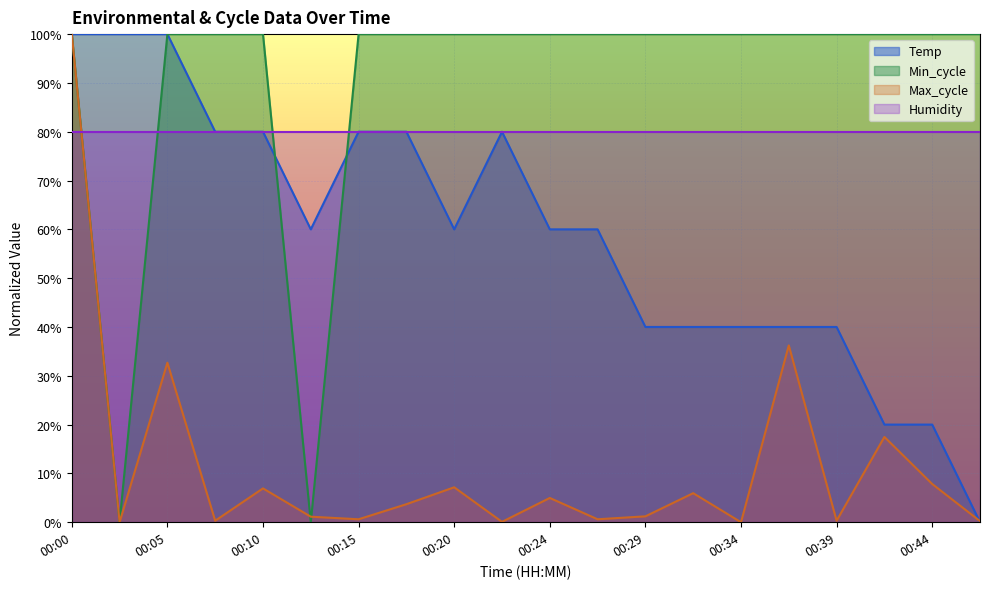

Is it true that Max_cycle equals 0.0 at 00:34?

True